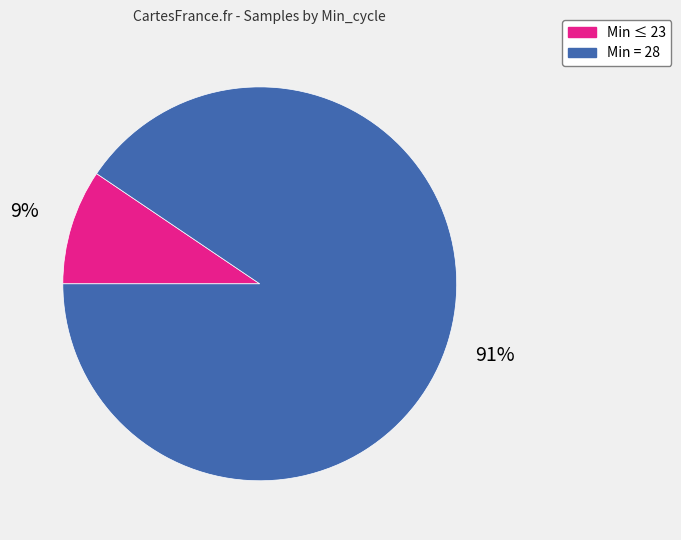

Combined, do Min = 28 and Min ≤ 23 account for over 50%?

Yes